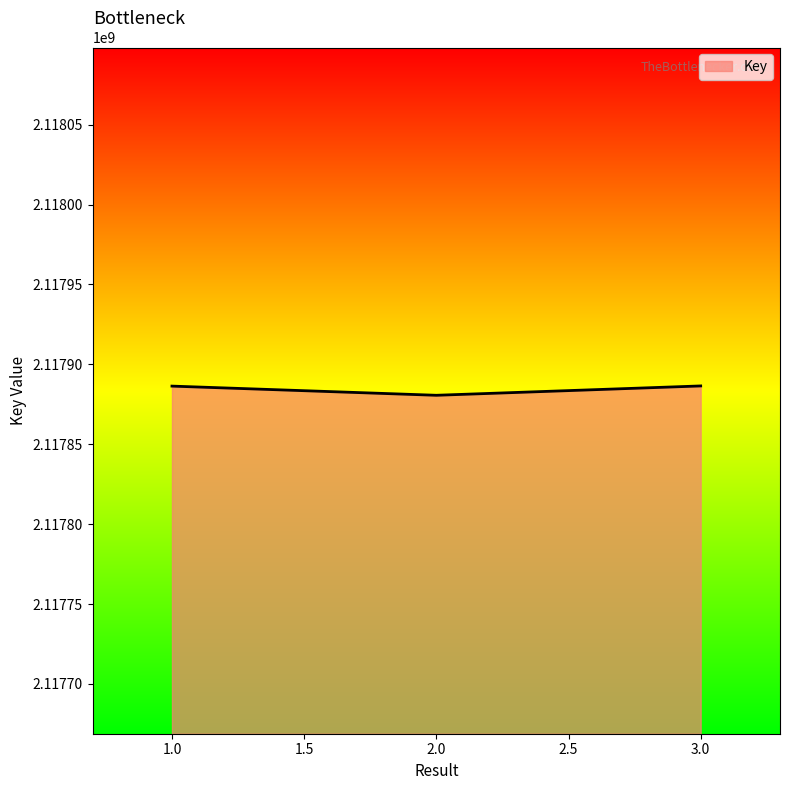

Which label corresponds to the smallest value in the chart?

2.0